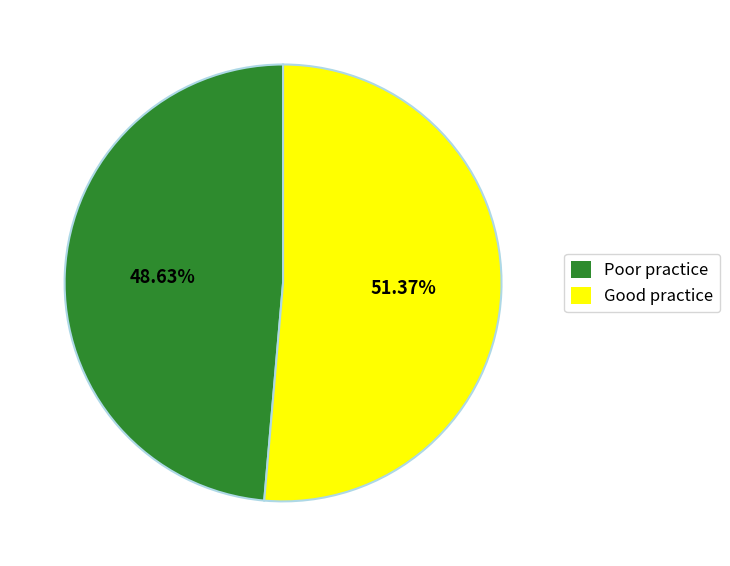

Which category has the smallest portion of the pie?

Poor practice